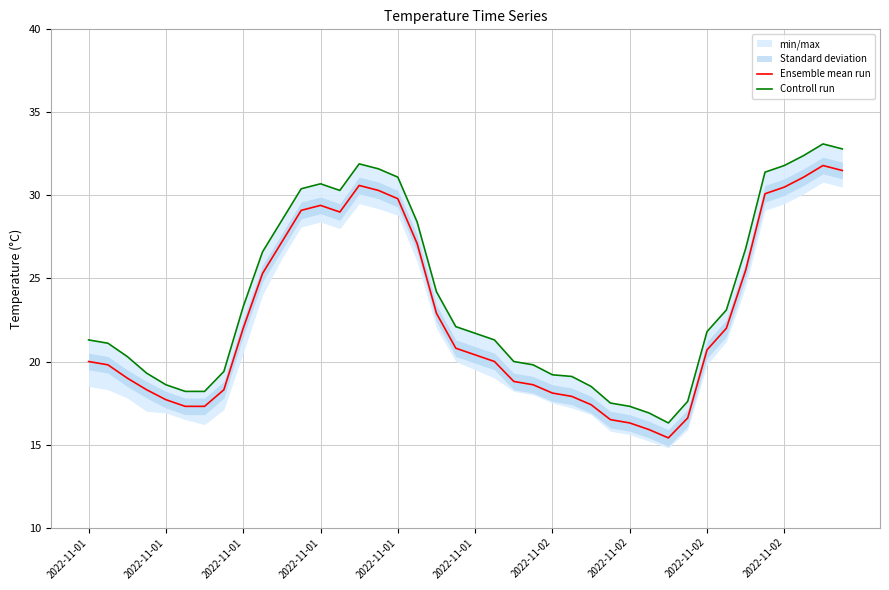

How many interior local peaks does the Controll run series have?

3